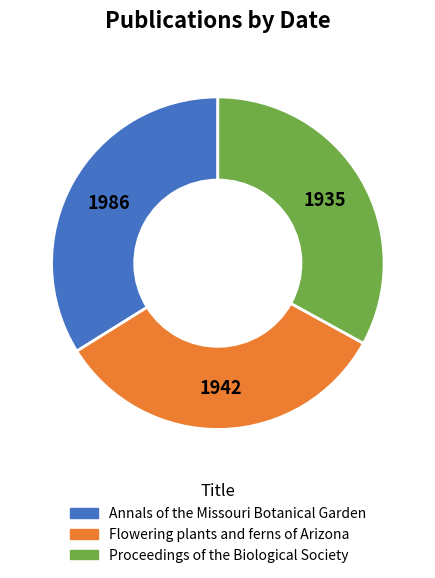

Between Flowering plants and ferns of Arizona and Annals of the Missouri Botanical Garden, which is larger?

Annals of the Missouri Botanical Garden